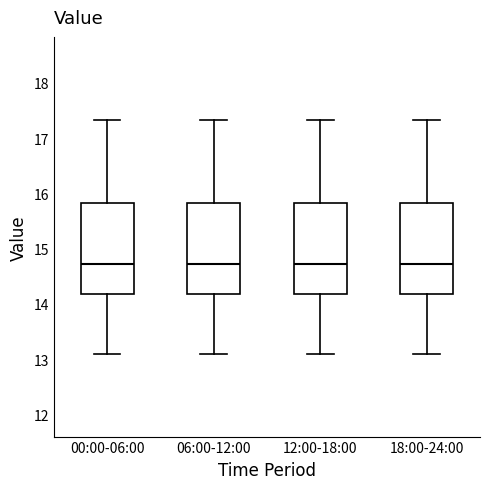

Where is the upper edge of the box for 00:00-06:00 on the y-axis? The values are not printed on the chart, so give them approximately, as read against the axis.

15.8